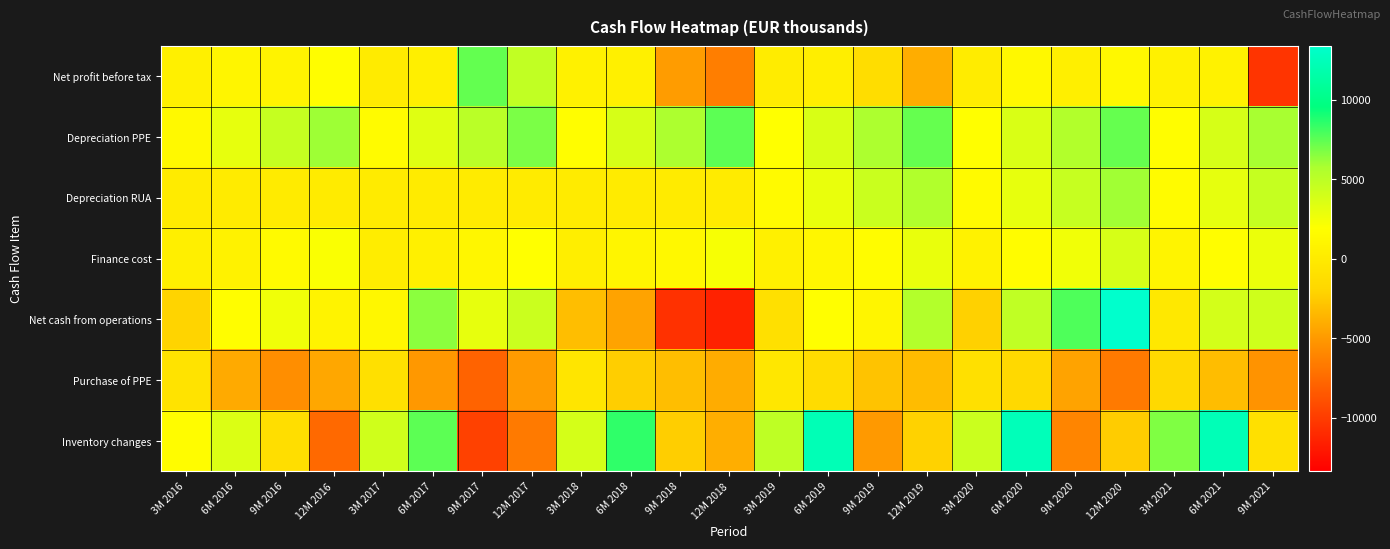

Reading left to right, what are all the values shown in this chart?

Net profit before tax: 3M 2016=517	6M 2016=1003	9M 2016=784	12M 2016=1792	3M 2017=17	6M 2017=457	9M 2017=7338	12M 2017=4793	3M 2018=625	6M 2018=485	9M 2018=-4878	12M 2018=-6462	3M 2019=167	6M 2019=341	9M 2019=-1279	12M 2019=-3992	3M 2020=176	6M 2020=1300	9M 2020=438	12M 2020=1350	3M 2021=668	6M 2021=747	9M 2021=-10433
Depreciation PPE: 3M 2016=1395	6M 2016=3016	9M 2016=4585	12M 2016=6058	3M 2017=1532	6M 2017=3365	9M 2017=5093	12M 2017=6800	3M 2018=1742	6M 2018=3788	9M 2018=5698	12M 2018=7504	3M 2019=1898	6M 2019=3676	9M 2019=5712	12M 2019=7286	3M 2020=1829	6M 2020=3620	9M 2020=5444	12M 2020=7279	3M 2021=1820	6M 2021=3793	9M 2021=5823
Depreciation RUA: 3M 2016=0	6M 2016=0	9M 2016=0	12M 2016=0	3M 2017=0	6M 2017=0	9M 2017=0	12M 2017=0	3M 2018=0	6M 2018=0	9M 2018=0	12M 2018=0	3M 2019=1462	6M 2019=2924	9M 2019=4400	12M 2019=5492	3M 2020=1444	6M 2020=2998	9M 2020=4497	12M 2020=5995	3M 2021=1522	6M 2021=3043	9M 2021=4563
Finance cost: 3M 2016=389	6M 2016=710	9M 2016=1428	12M 2016=2098	3M 2017=251	6M 2017=552	9M 2017=1095	12M 2017=1904	3M 2018=364	6M 2018=966	9M 2018=1314	12M 2018=2295	3M 2019=534	6M 2019=1068	9M 2019=1637	12M 2019=2907	3M 2020=704	6M 2020=1682	9M 2020=2559	12M 2020=3798	3M 2021=906	6M 2021=1816	9M 2021=2811
Net cash from operations: 3M 2016=-2023	6M 2016=1744	9M 2016=2583	12M 2016=806	3M 2017=1165	6M 2017=6461	9M 2017=2996	12M 2017=4365	3M 2018=-3162	6M 2018=-4534	9M 2018=-10605	12M 2018=-11486	3M 2019=-1013	6M 2019=1843	9M 2019=996	12M 2019=5415	3M 2020=-2169	6M 2020=4834	9M 2020=7784	12M 2020=13373	3M 2021=-225	6M 2021=3943	9M 2021=4149
Purchase of PPE: 3M 2016=-747	6M 2016=-4152	9M 2016=-5608	12M 2016=-4329	3M 2017=-992	6M 2017=-5073	9M 2017=-7897	12M 2017=-4950	3M 2018=-546	6M 2018=-2322	9M 2018=-3135	12M 2018=-4025	3M 2019=-299	6M 2019=-1404	9M 2019=-2883	12M 2019=-3241	3M 2020=-953	6M 2020=-1705	9M 2020=-4497	12M 2020=-6636	3M 2021=-1674	6M 2021=-3190	9M 2021=-5330
Inventory changes: 3M 2016=1722	6M 2016=3603	9M 2016=-1158	12M 2016=-7567	3M 2017=4125	6M 2017=7500	9M 2017=-9721	12M 2017=-6675	3M 2018=3917	6M 2018=8485	9M 2018=-2335	12M 2018=-3918	3M 2019=4910	6M 2019=12294	9M 2019=-5048	12M 2019=-2111	3M 2020=4354	6M 2020=12384	9M 2020=-6084	12M 2020=-2425	3M 2021=6728	6M 2021=12341	9M 2021=-1012